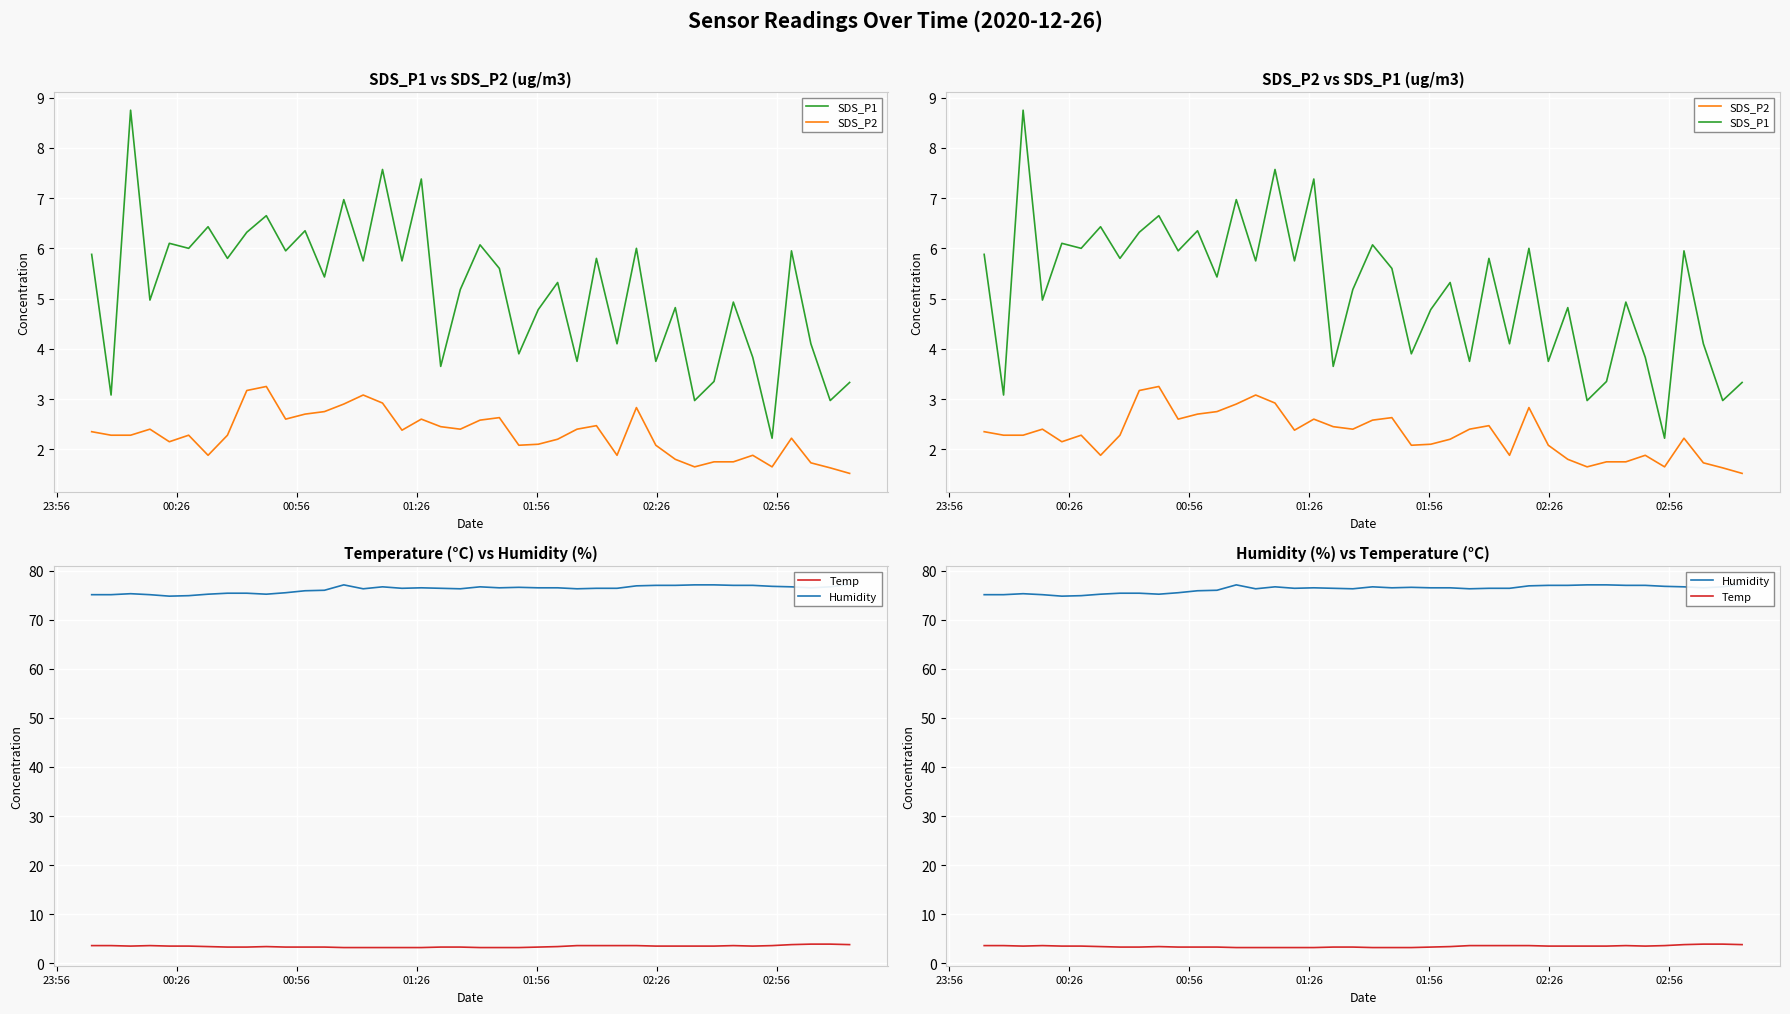

How many Temp values are between 3 and 4?

40